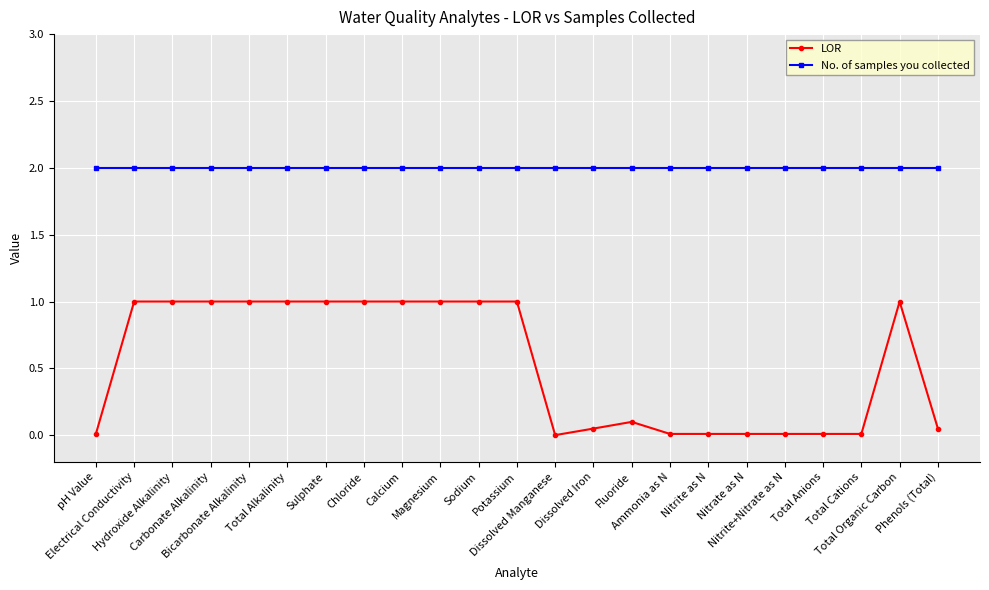

How many lines are shown in the chart?

2